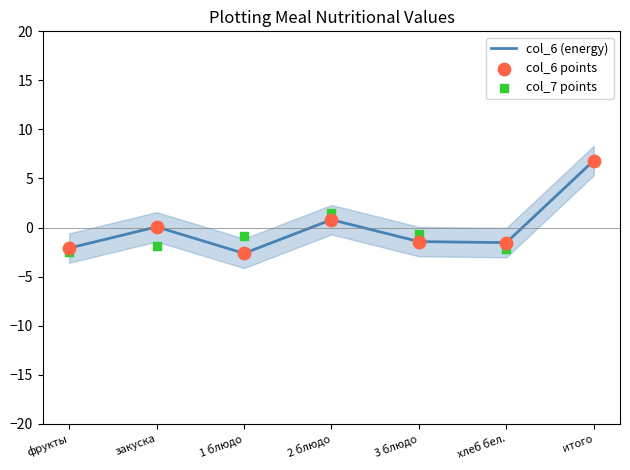

What is the total value across all series at фрукты?

-6.7